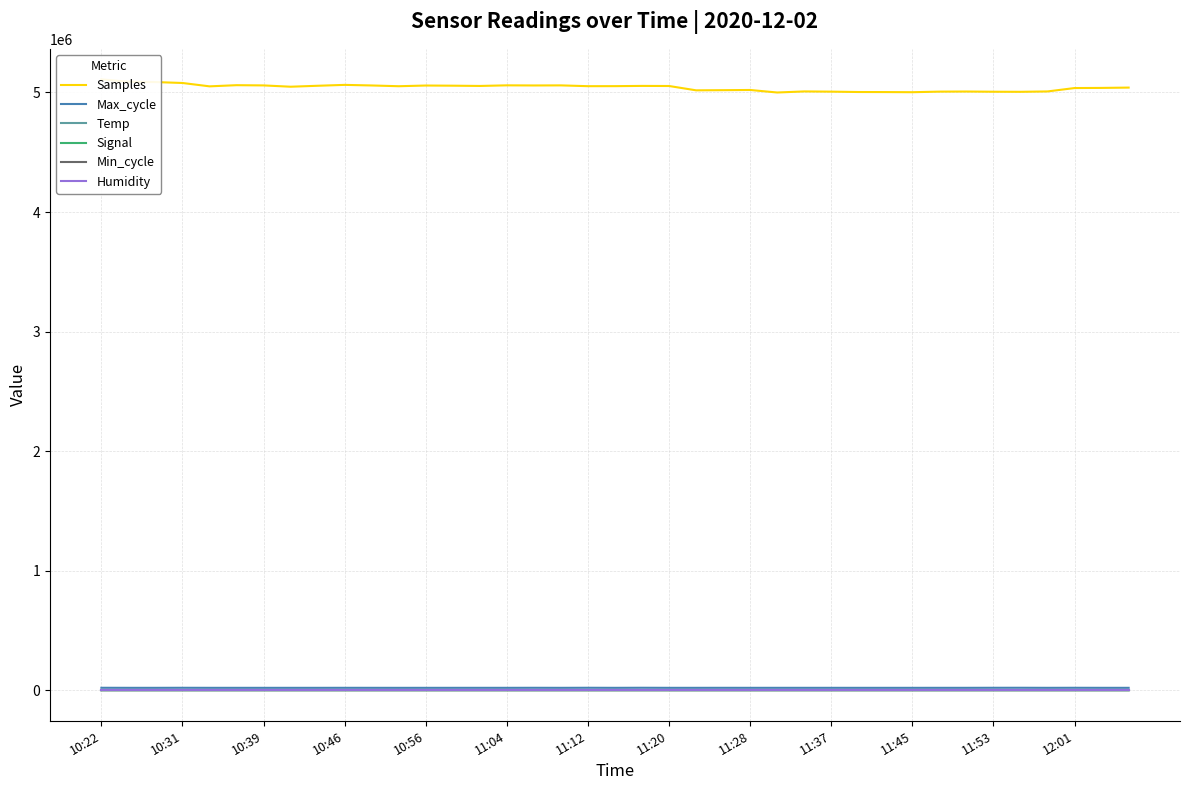

What is the difference between the maximum and second lowest values in the Signal series?

6.0